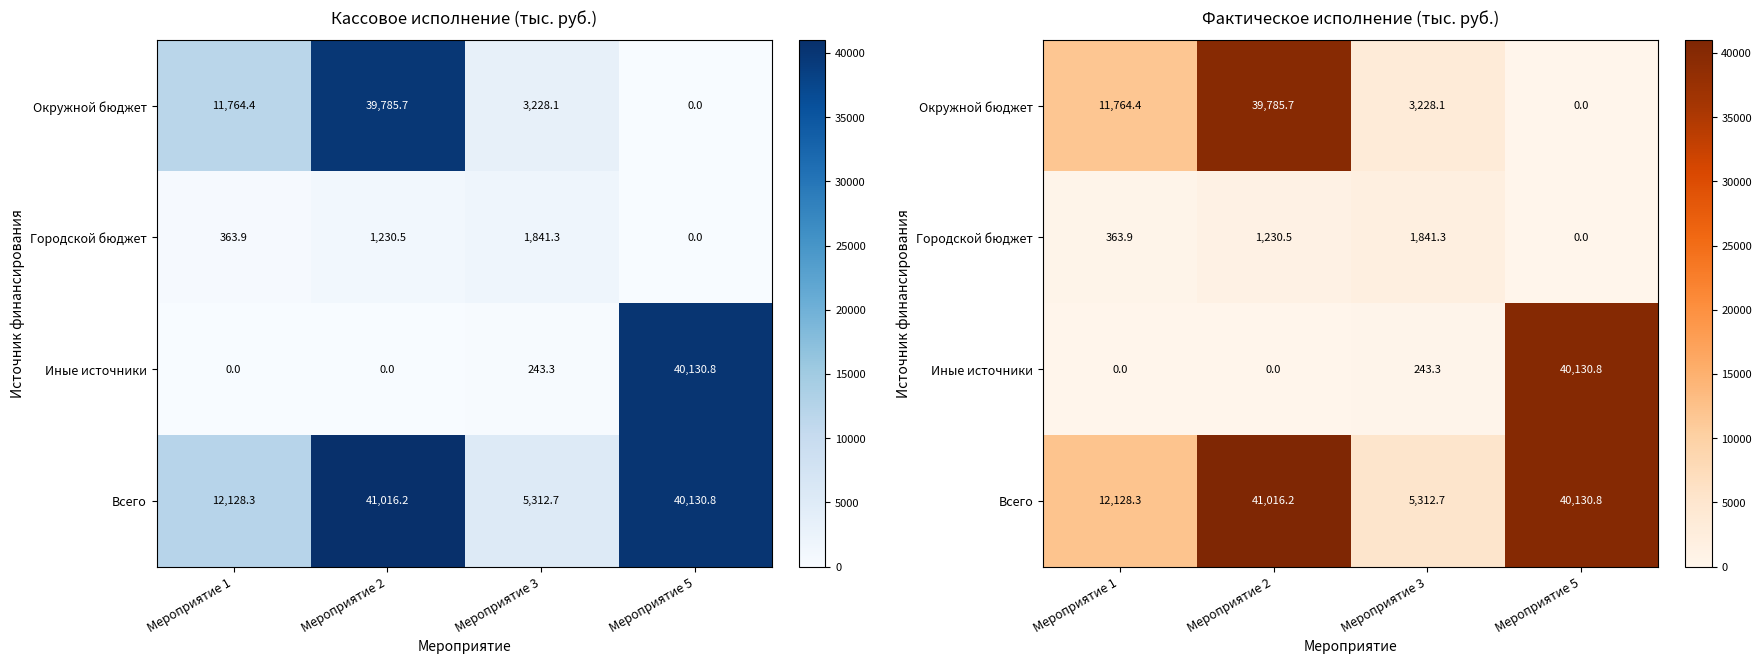

The Окружной бюджет series shows 23292.4 at Мероприятие 5. True or false?

False